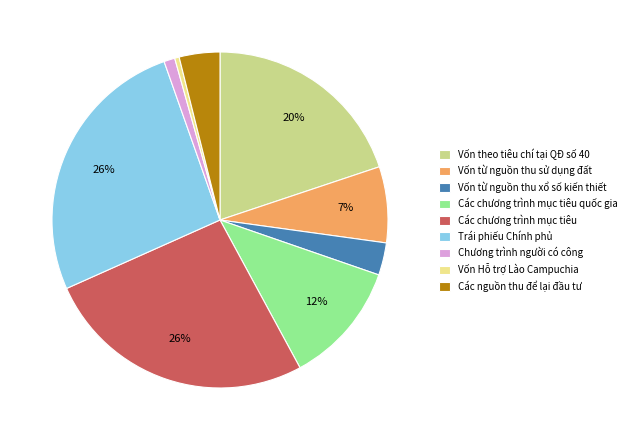

The Vốn từ nguồn thu sử dụng đất slice represents 19% of the pie. True or false?

False